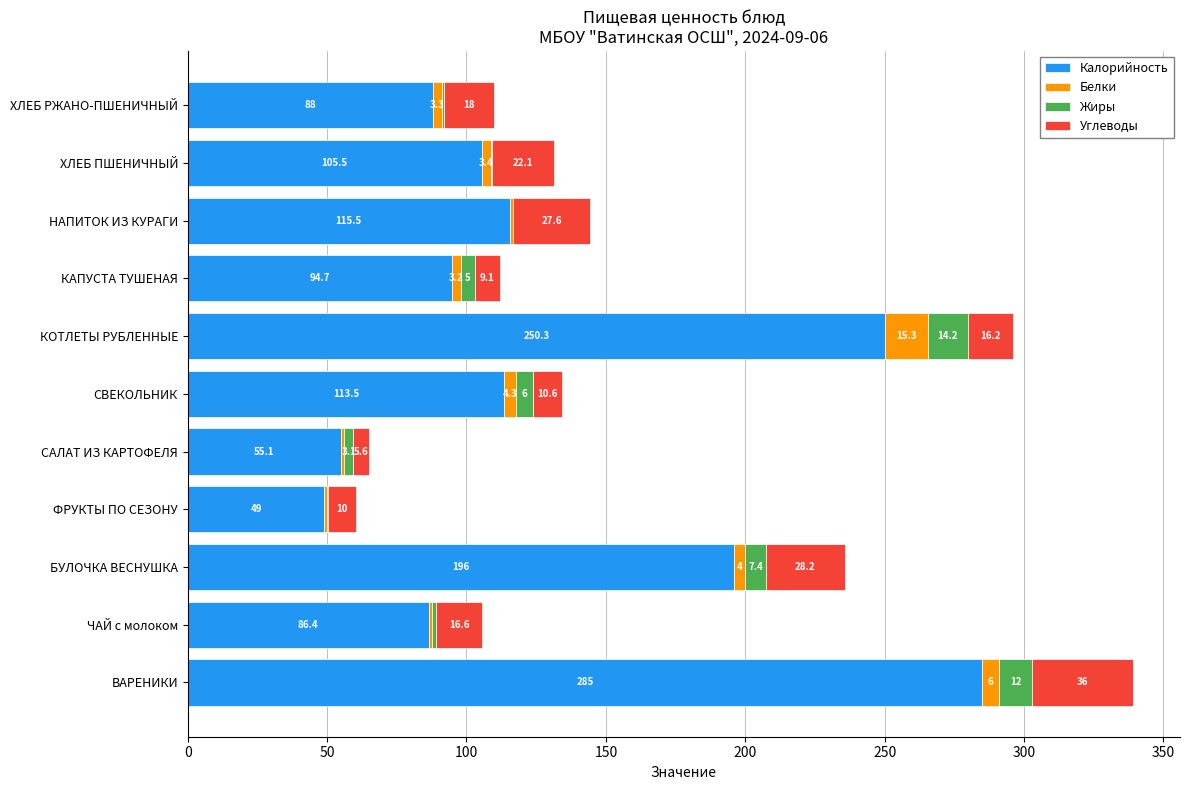

What is the maximum value for Калорийность?

285.0